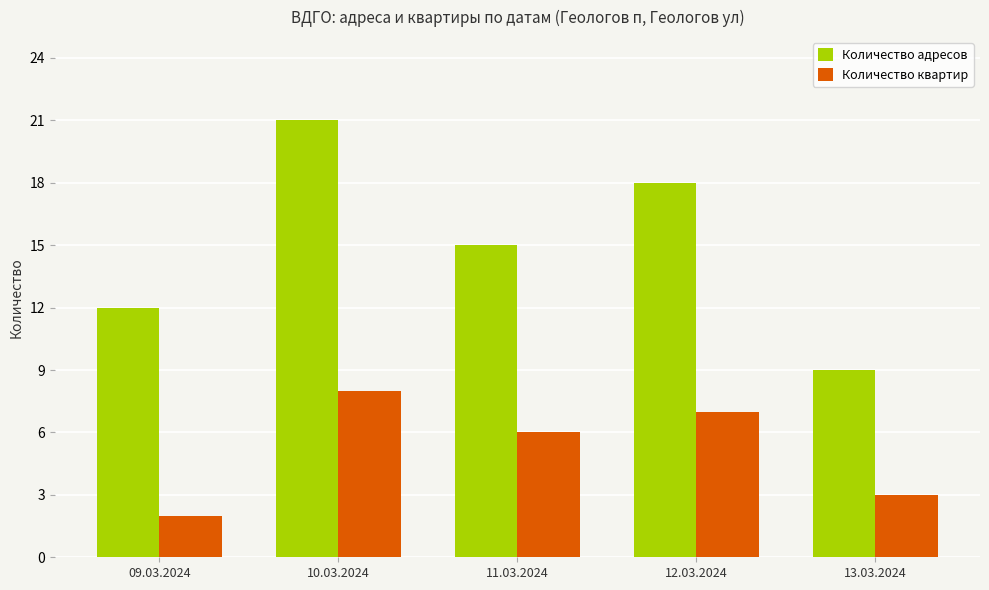

How many bars are there in each group?

2